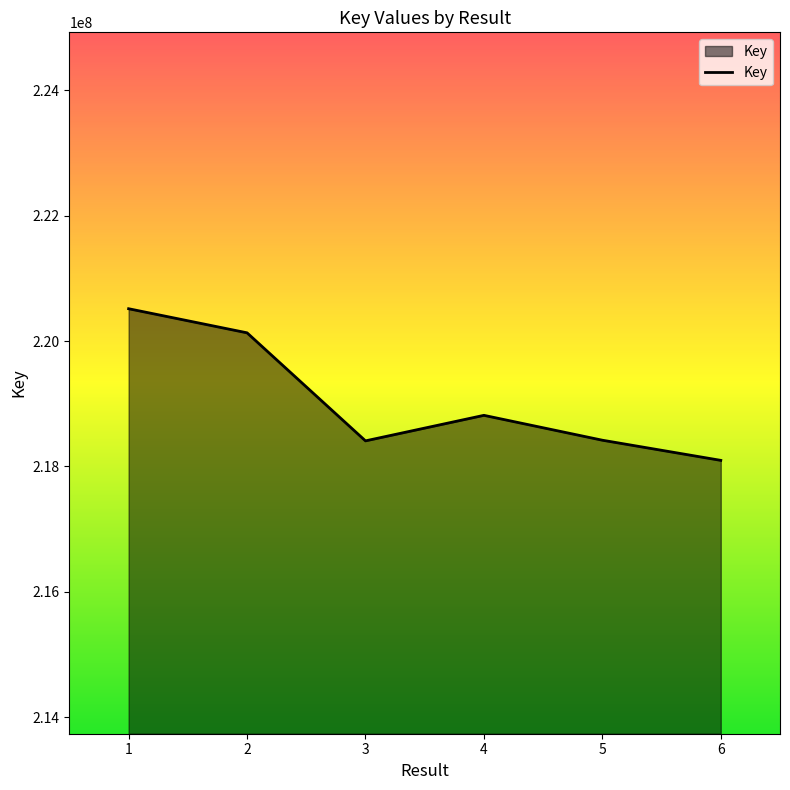

How many series are shown in this chart?

1